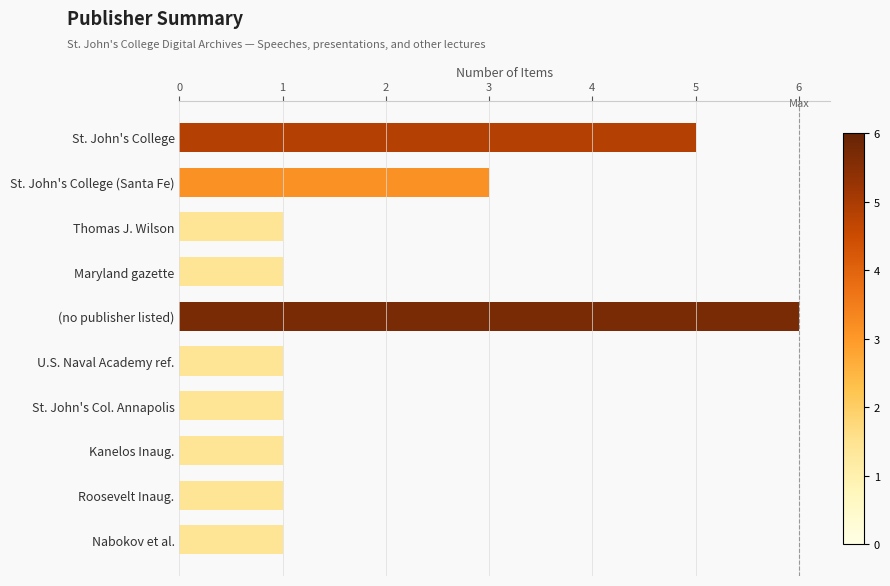

The chart shows a value of 5 at St. John's College (Santa Fe). True or false?

False